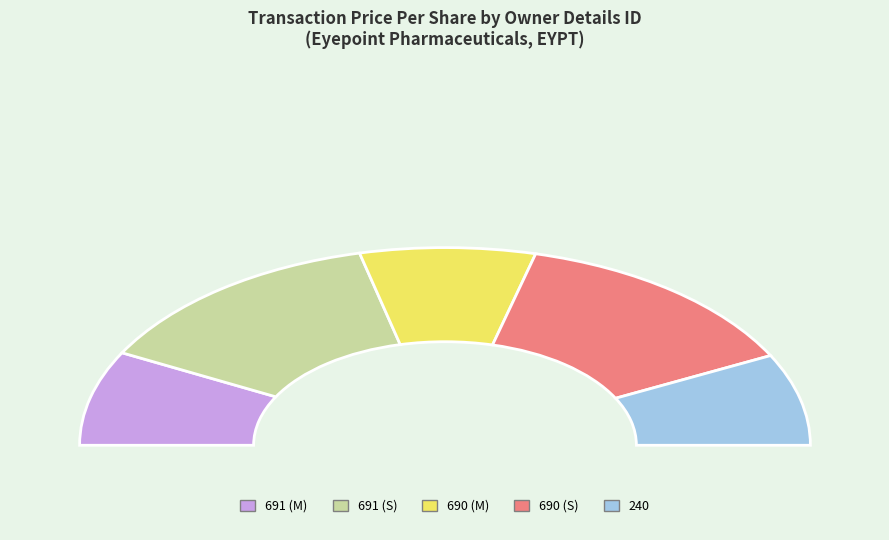

To the nearest percent, what percentage of the pie is 690_M?

15%